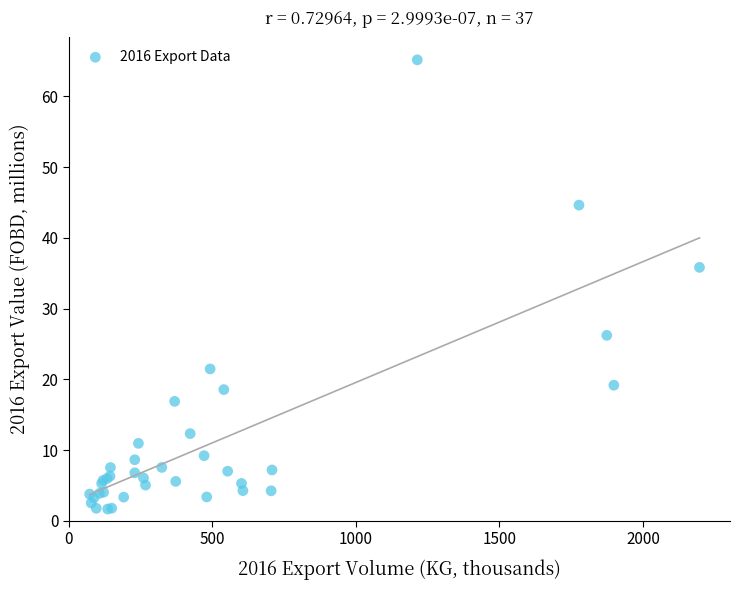

What Y value in the scatter plot is closest to 33?

35.8